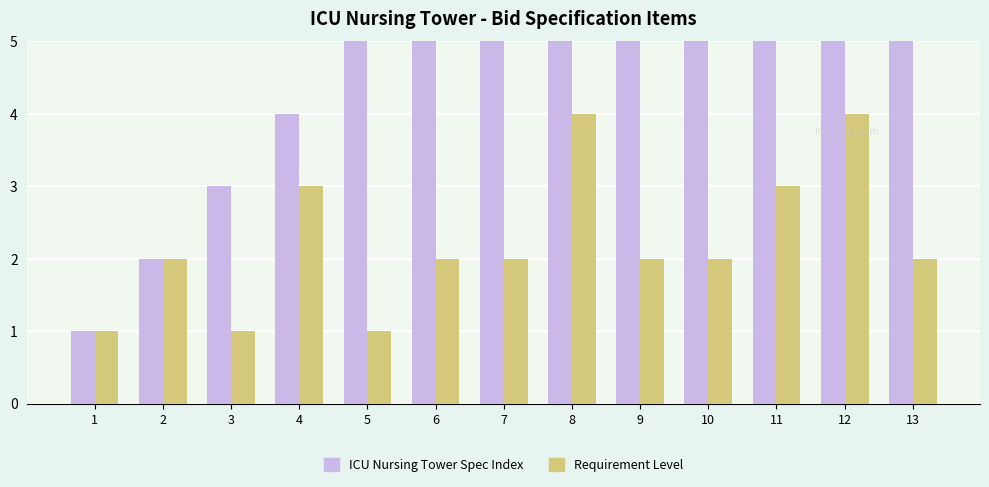

At which label does ICU Nursing Tower Spec Index first exceed 7?

8